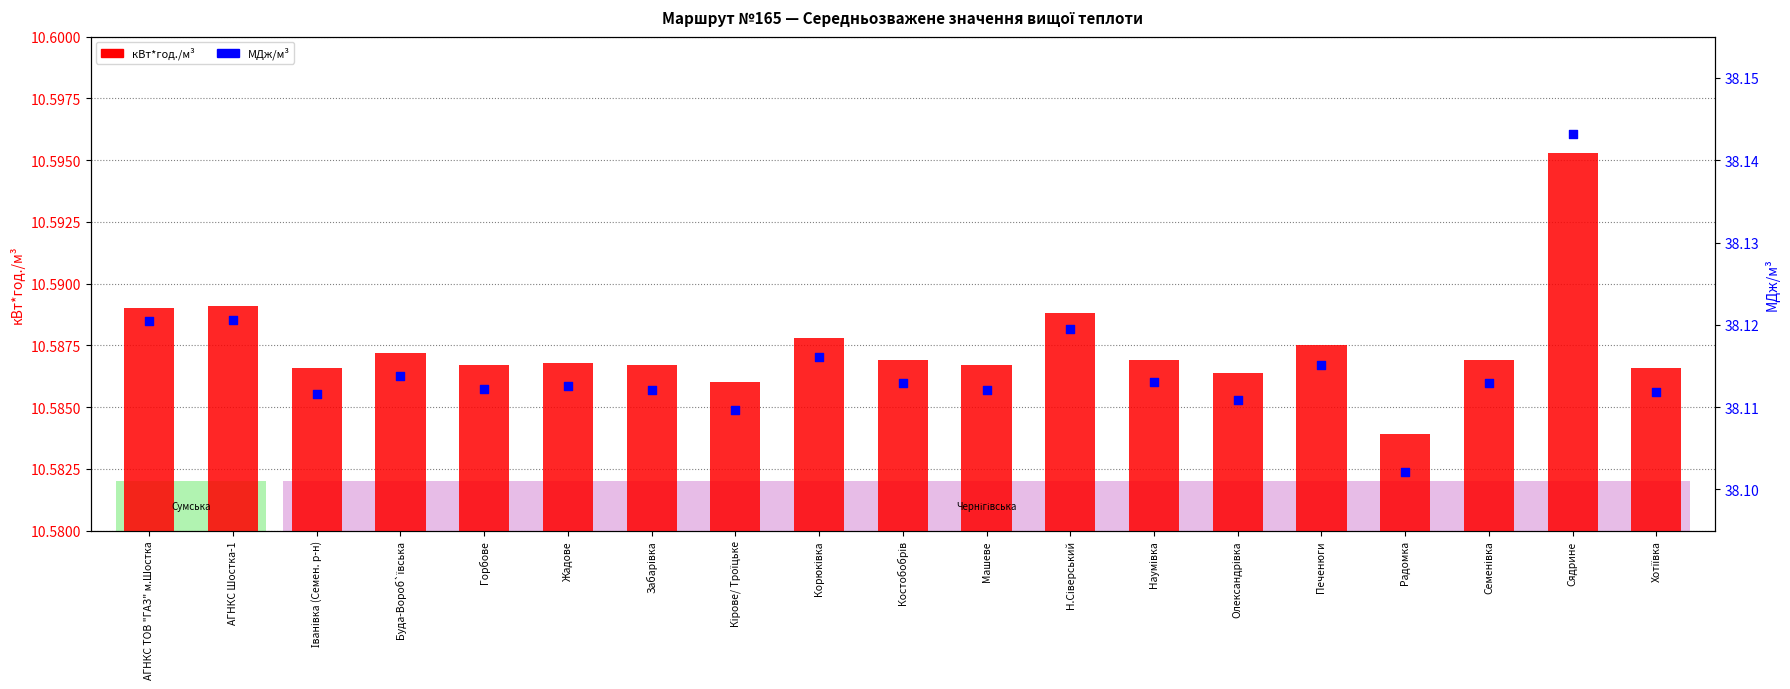

Which series reaches the minimum Y coordinate?

кВт*год./м³